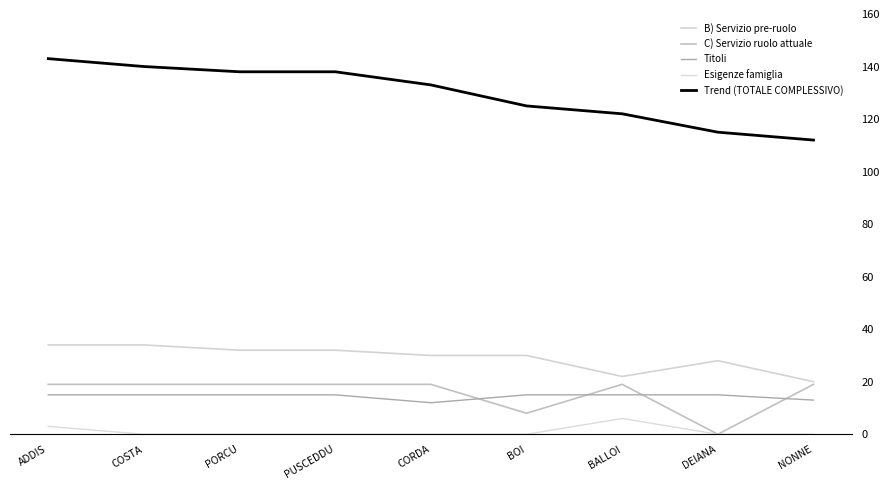

Which series has the largest total across all categories?

Trend (TOTALE COMPLESSIVO)